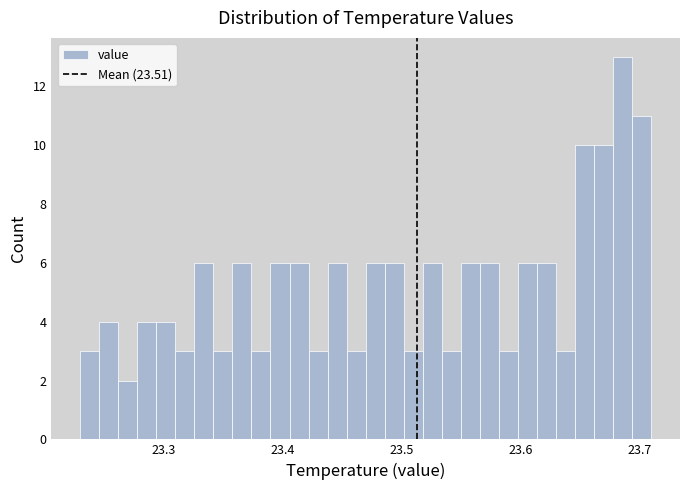

Around what value on the x-axis is the tallest bar? Give the approximate position of its centre, as read against the axis.

23.69